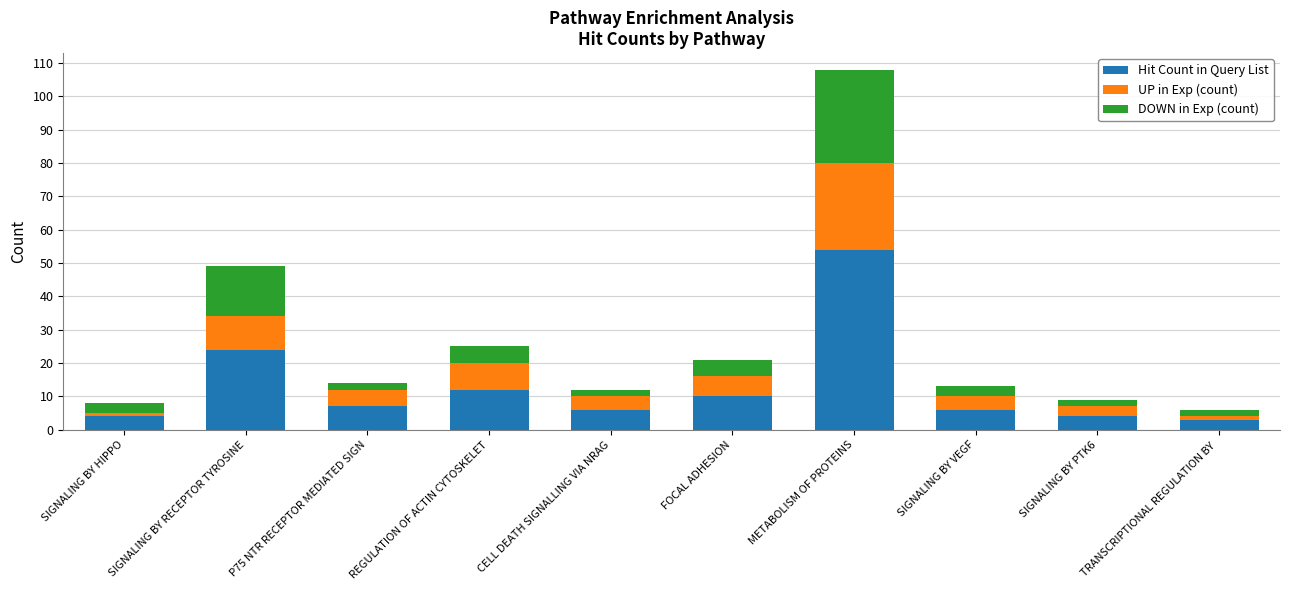

What is the total value across all series at REGULATION OF ACTIN CYTOSKELET?

25